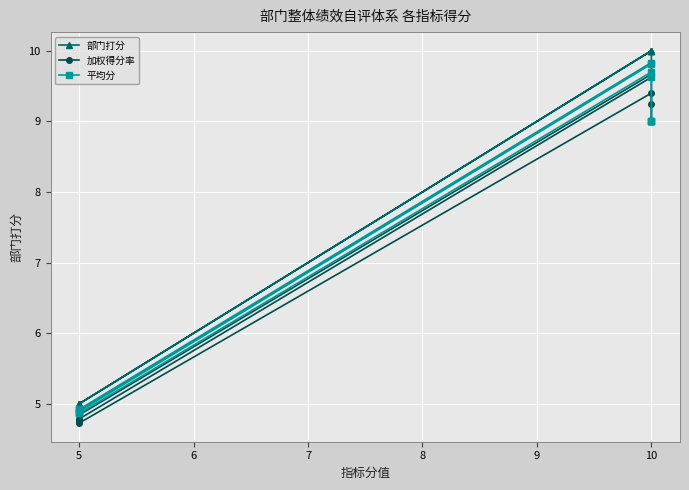

At which category is the sum across all series the highest?

10